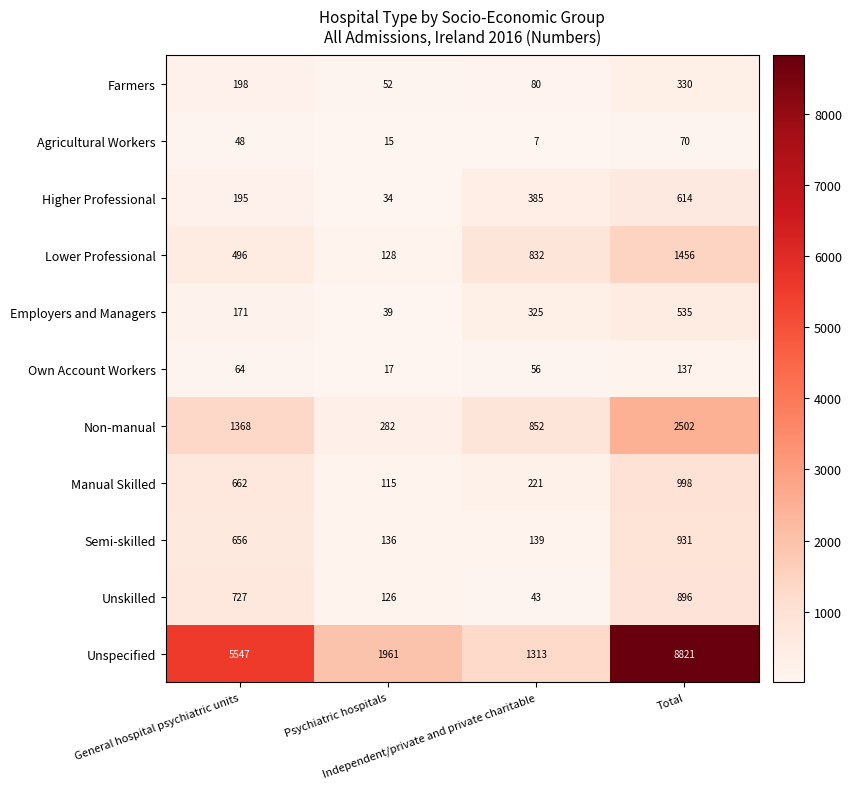

How many series are shown in this chart?

11